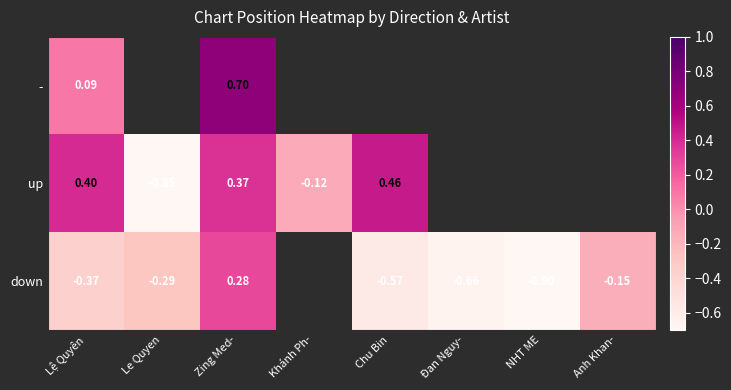

At Zing Med-, list the series in order from largest to smallest.

-, up, down